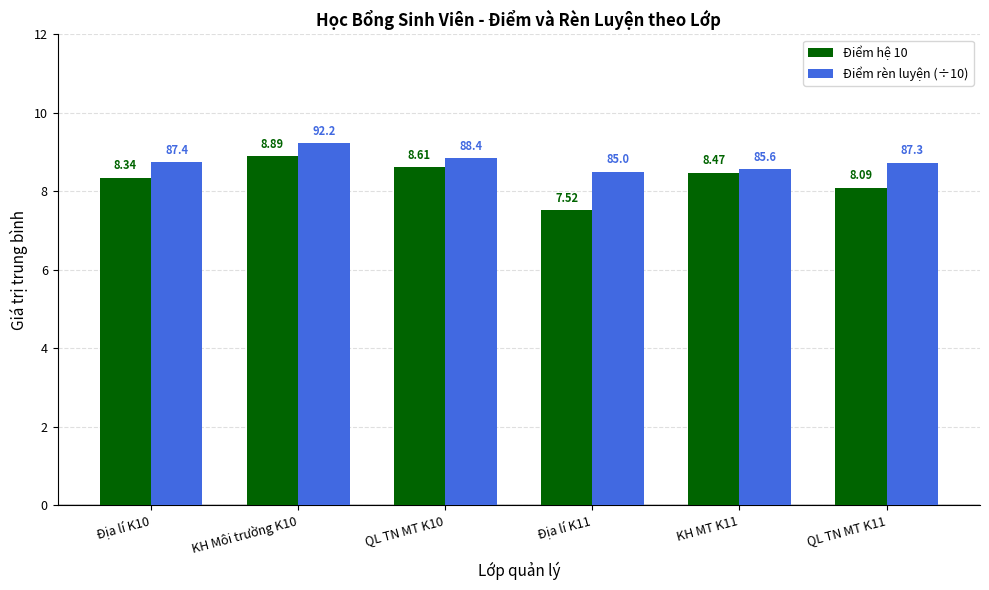

What is the average value of the Điểm rèn luyện (÷10) series?

8.8